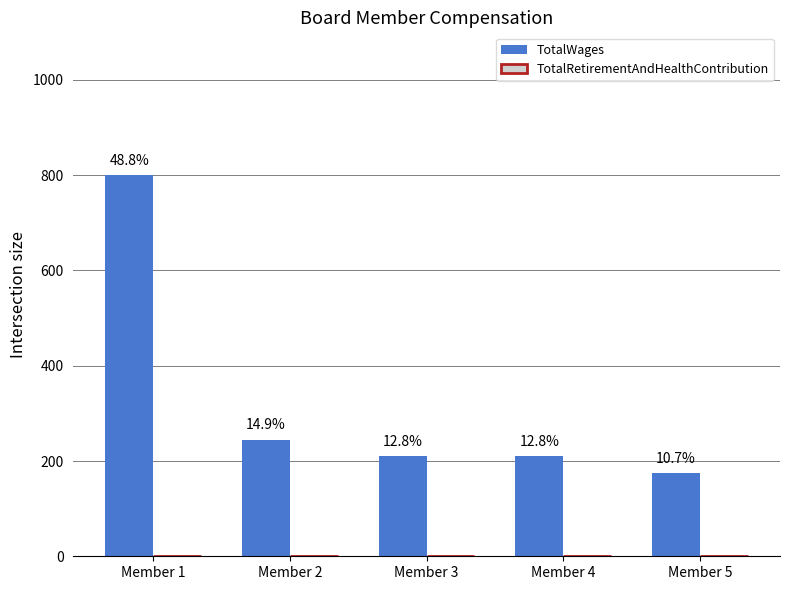

Does the chart contain any negative values?

No